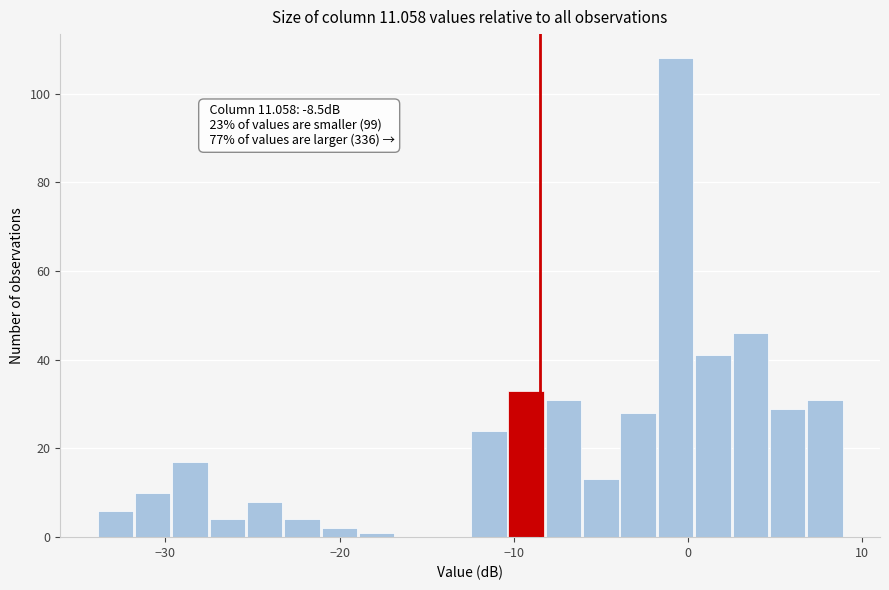

Read against the x-axis, roughly where is the centre of the tallest bar?

-1